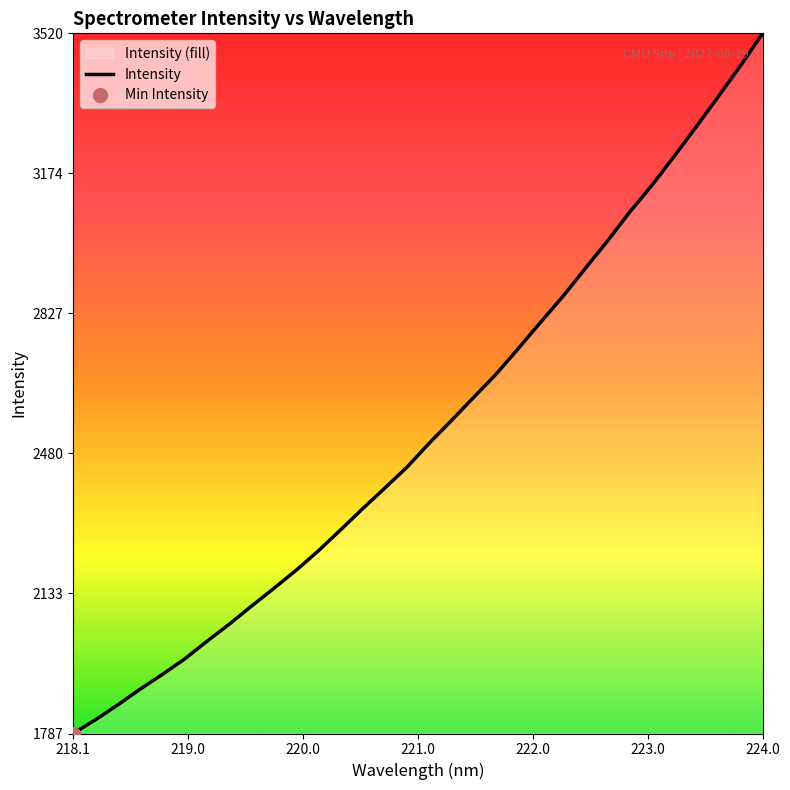

Reading left to right, list all the values displayed in this chart.

1786.7	1820.6	1857.3	1896.2	1932.7	1971.0	2014.6	2056.8	2101.6	2145.3	2190.0	2238.2	2290.2	2343.0	2394.2	2446.1	2505.5	2561.7	2619.2	2675.9	2739.5	2804.4	2868.2	2936.9	3004.8	3076.5	3142.9	3214.5	3288.1	3363.5	3439.7	3520.3